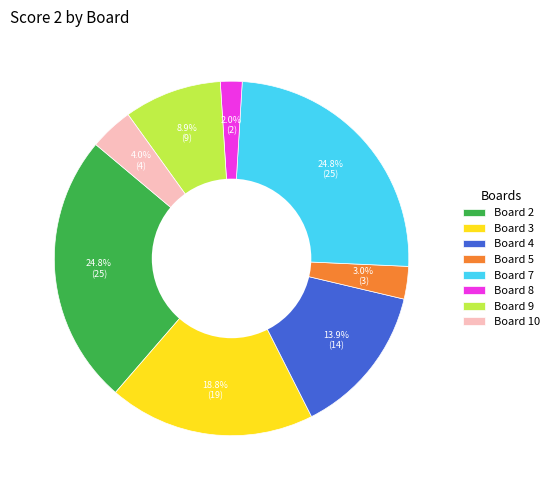

To the nearest percent, what is the average slice percentage?

12%